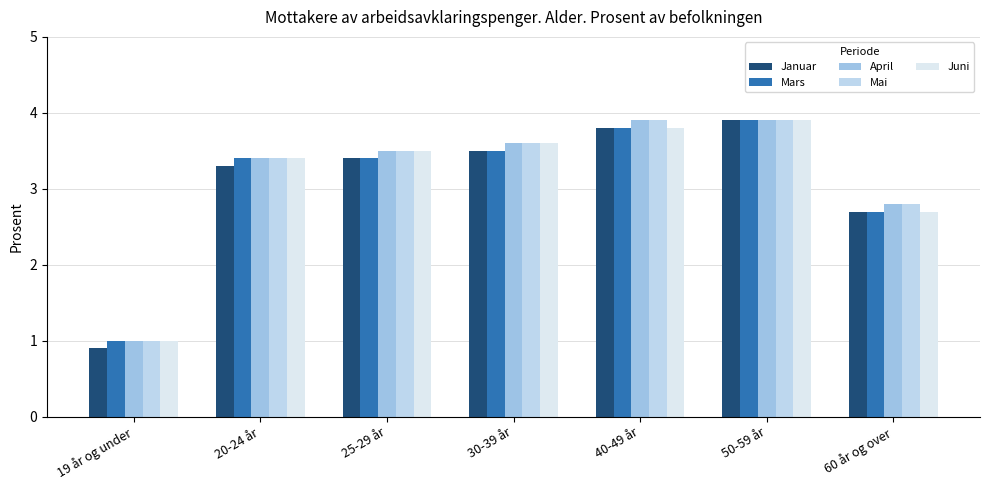

Which series has the widest spread of values?

Januar